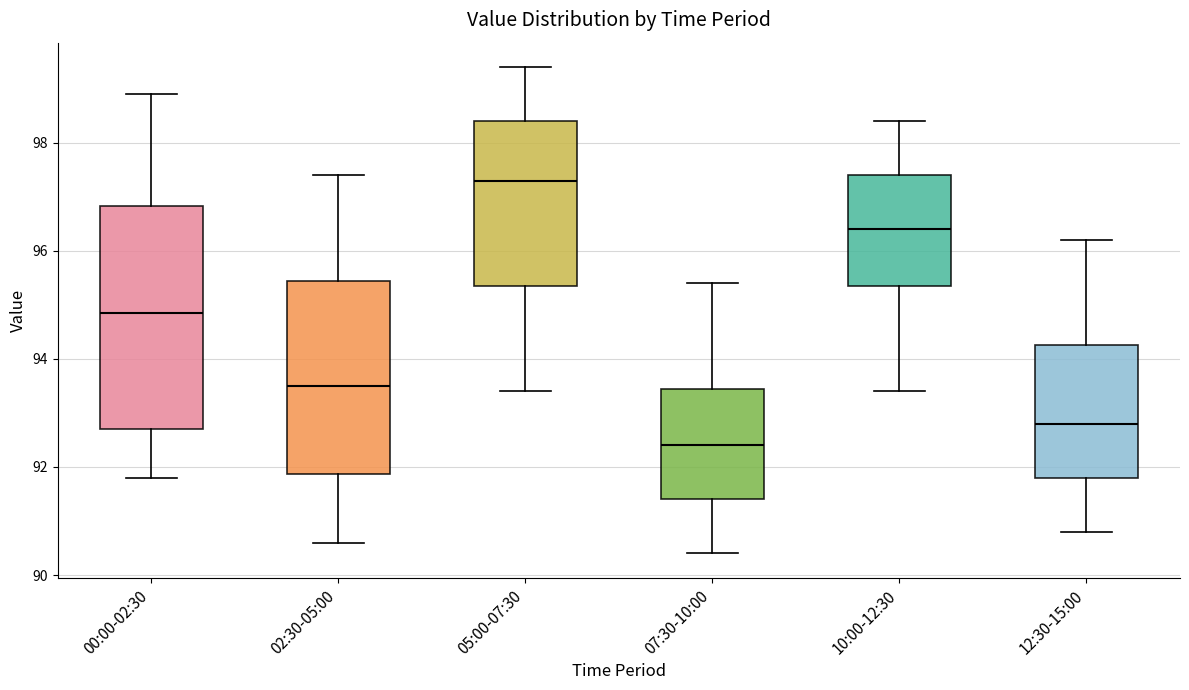

Comparing the boxes themselves (not the whiskers), which one is the tallest?

00:00-02:30